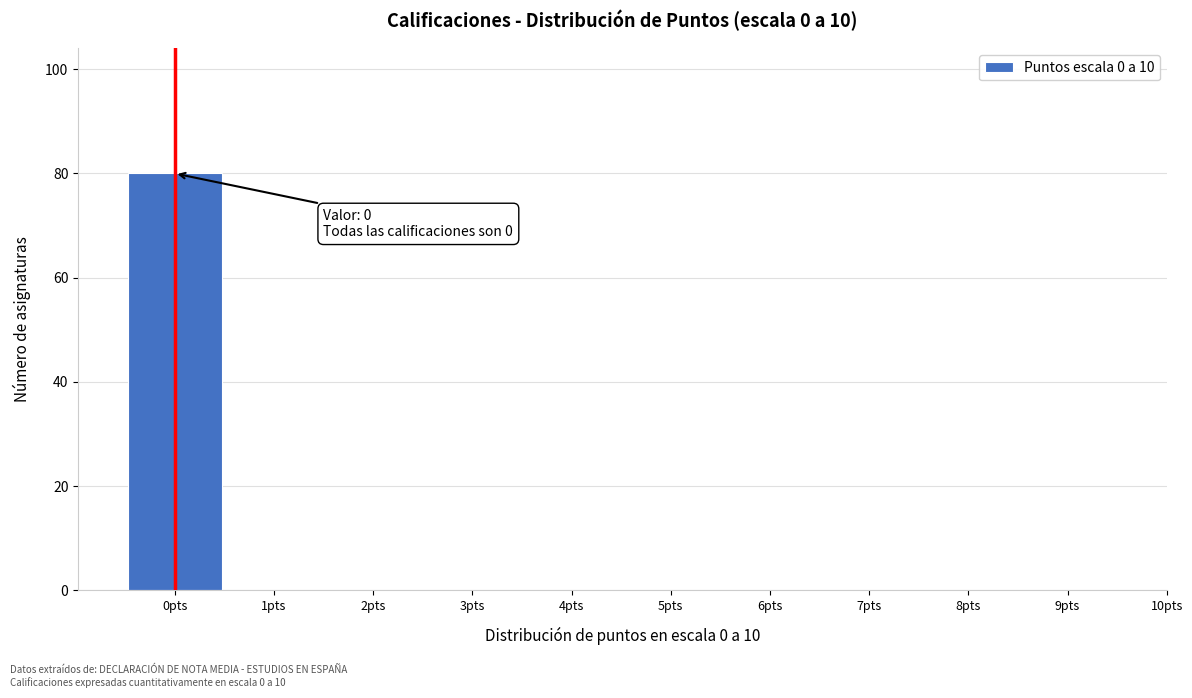

Which range on the x-axis has the tallest bar?

-0.5 to 0.5